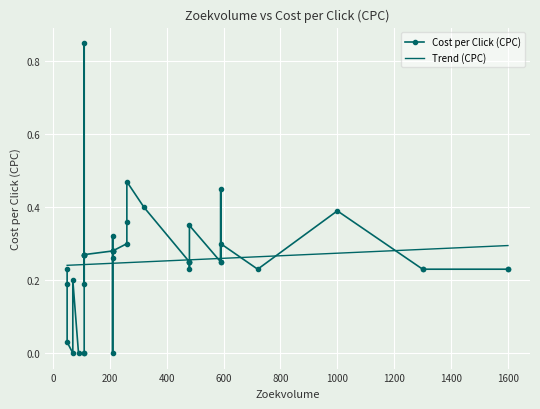

Where is the first local minimum?

5